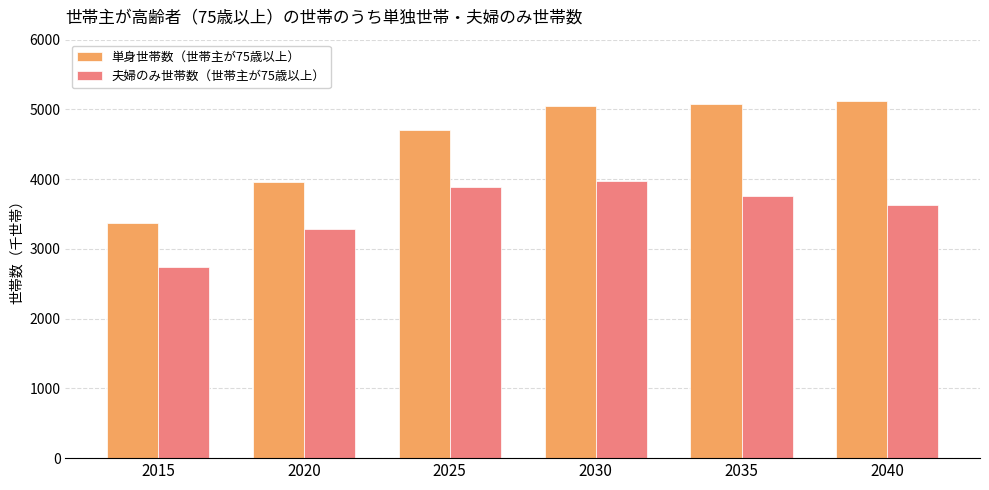

What are all the series names shown in the legend?

単身世帯数（世帯主が75歳以上）, 夫婦のみ世帯数（世帯主が75歳以上）